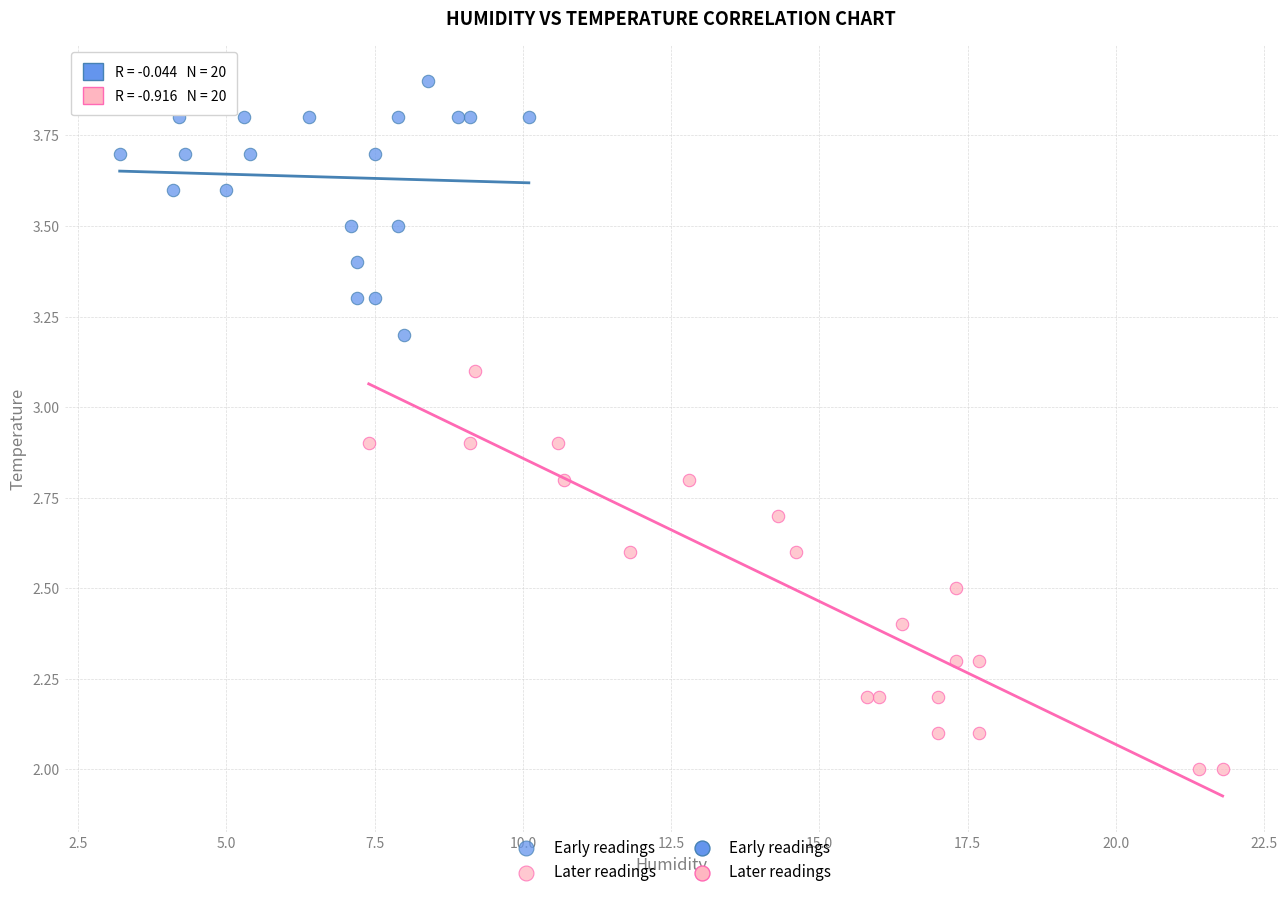

Which series contains the lowest Y value?

Later readings